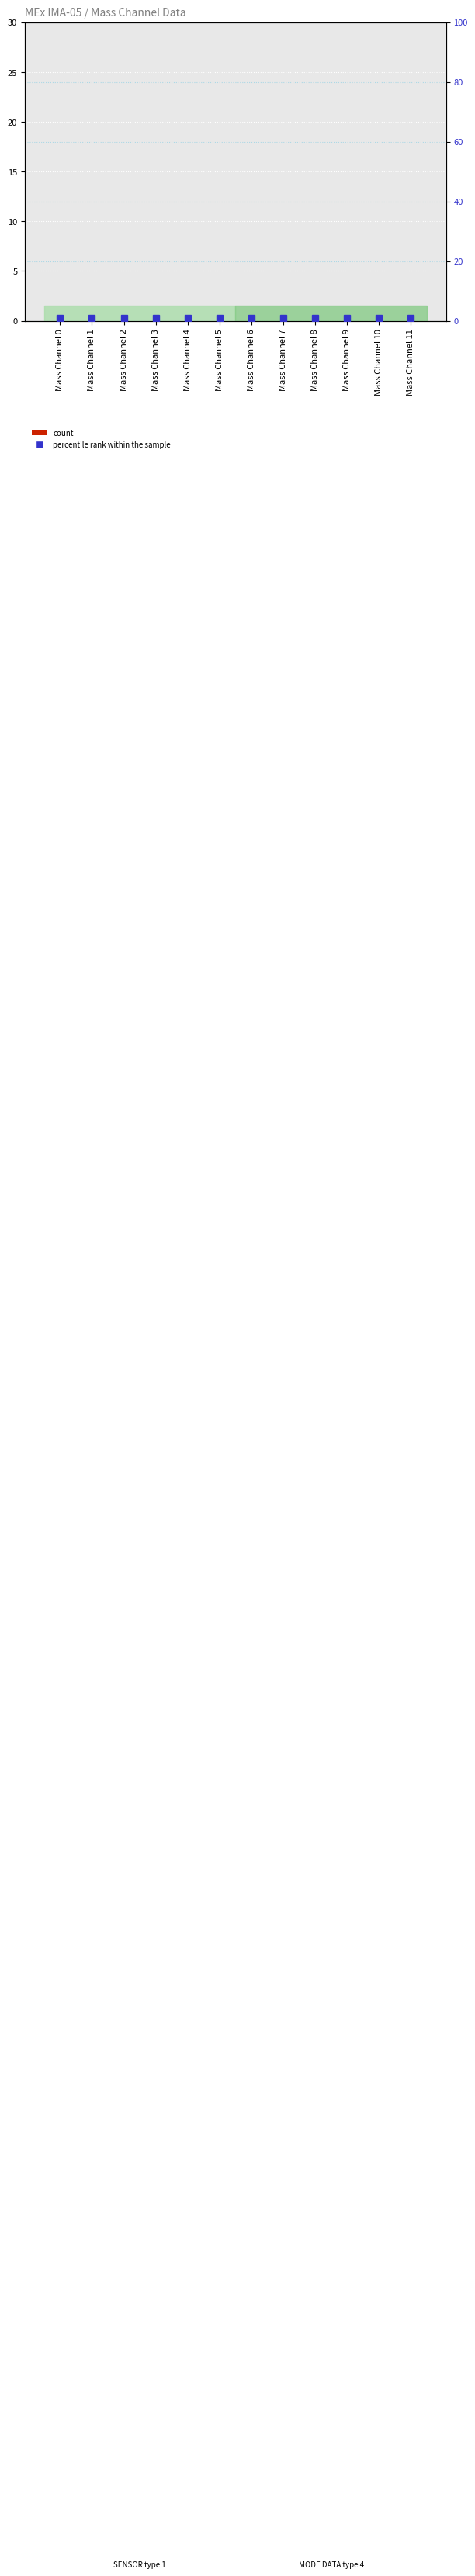

Rank the categories by percentile rank within the sample value from highest to lowest.

Mass Channel 0, Mass Channel 1, Mass Channel 2, Mass Channel 3, Mass Channel 4, Mass Channel 5, Mass Channel 6, Mass Channel 7, Mass Channel 8, Mass Channel 9, Mass Channel 10, Mass Channel 11